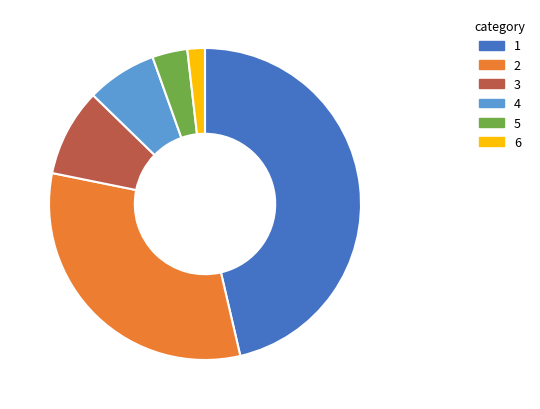

What is the ratio of the value at 3 to the value at 4?

1.2